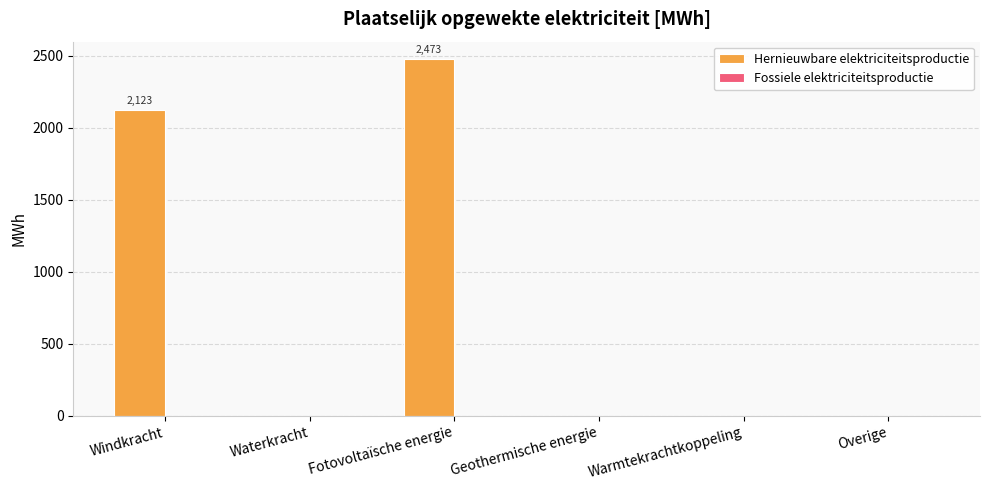

The chart shows a value of 0.0 at Warmtekrachtkoppeling. True or false?

True